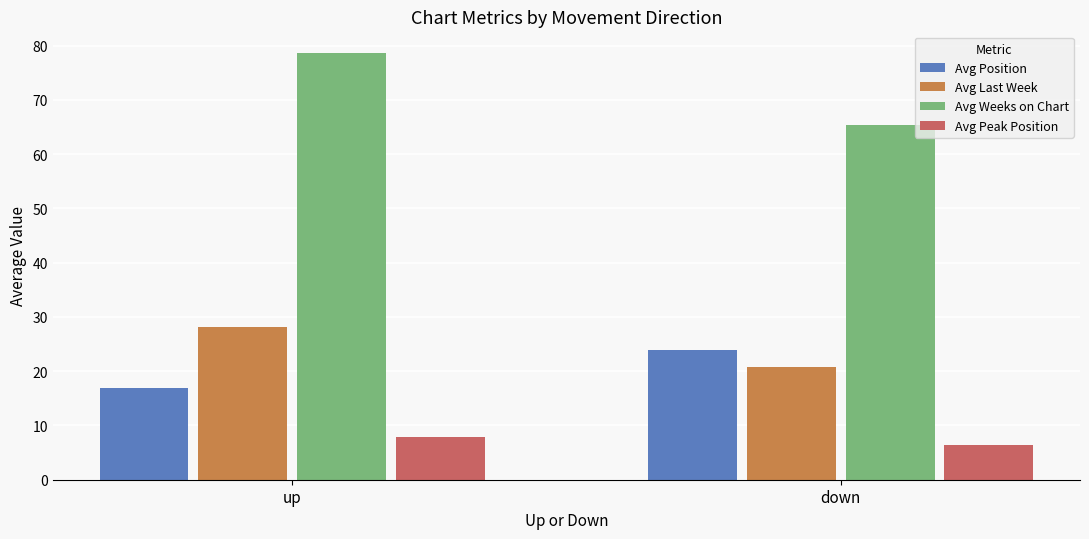

How many series are shown in this chart?

4